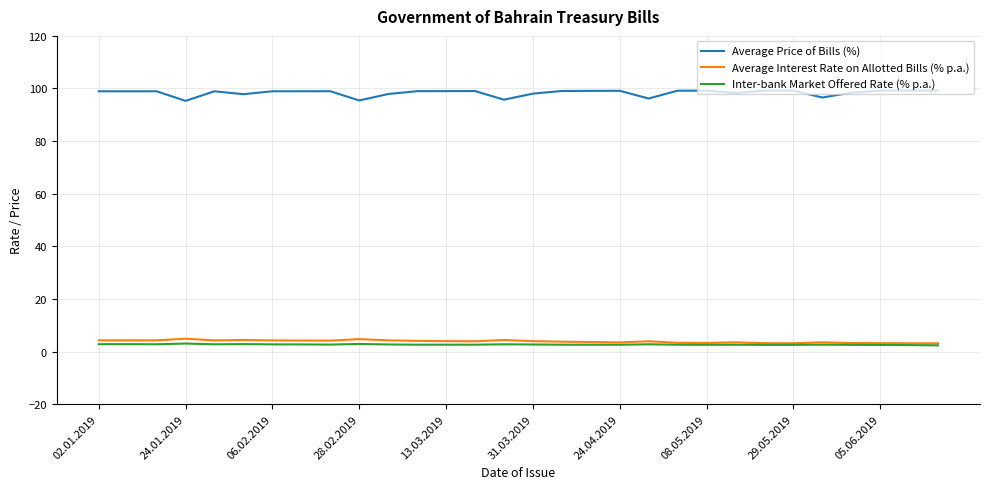

What are all the series names shown in the legend?

Average Price of Bills (%), Average Interest Rate on Allotted Bills (% p.a.), Inter-bank Market Offered Rate (% p.a.)